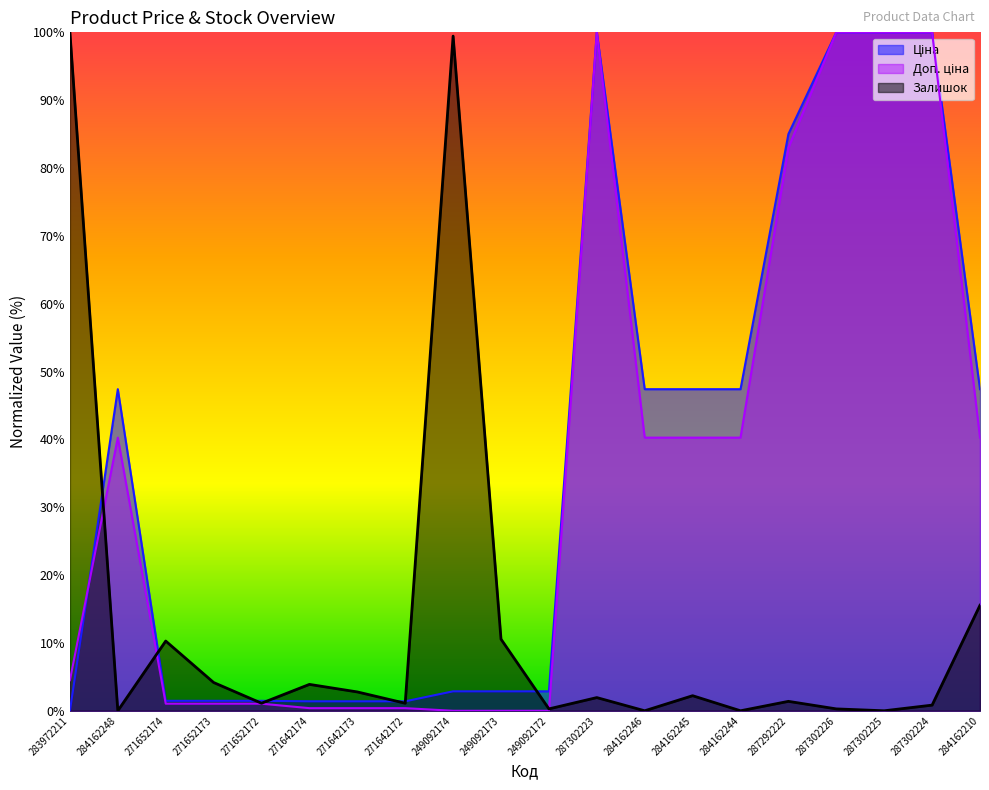

Rank the series by their maximum value, from highest to lowest.

Ціна, Доп. ціна, Залишок